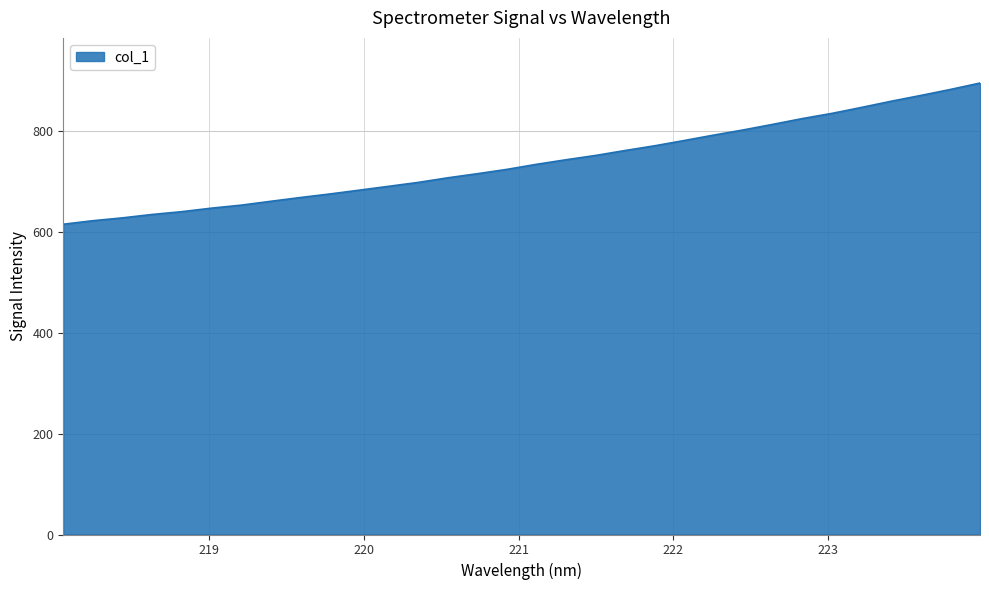

What is the difference between the maximum and minimum values?

279.7